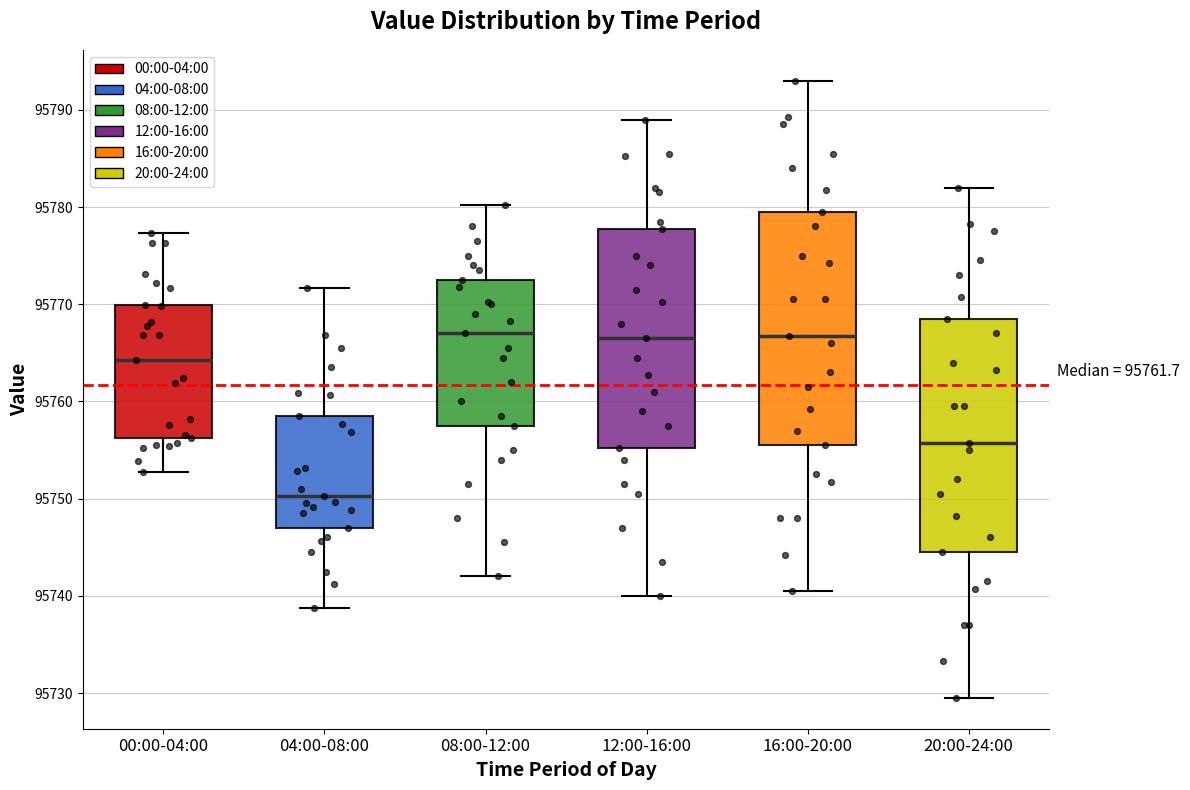

Where is the upper edge of the box for 08:00-12:00 on the y-axis? The values are not printed on the chart, so give them approximately, as read against the axis.

95773